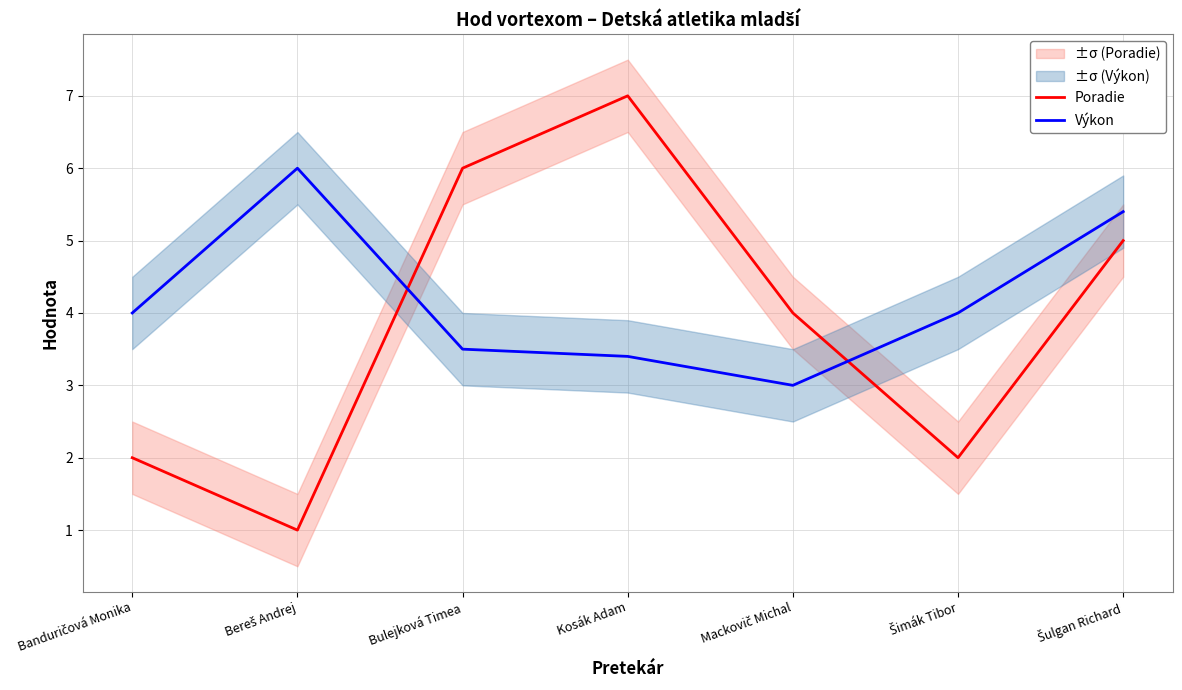

How many Výkon values are between 3 and 5?

5